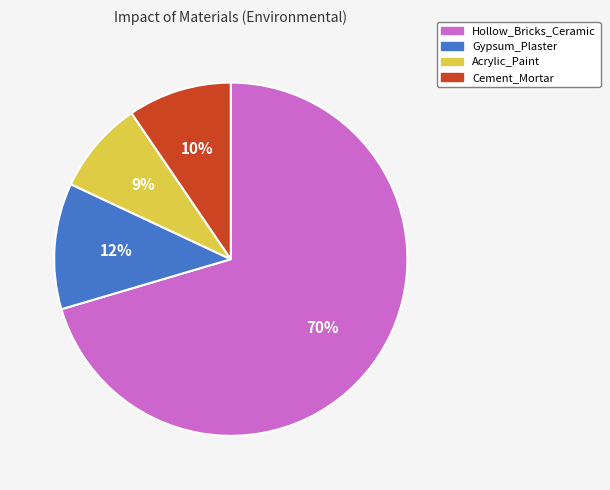

True or false: Gypsum_Plaster accounts for 1% of the total.

False